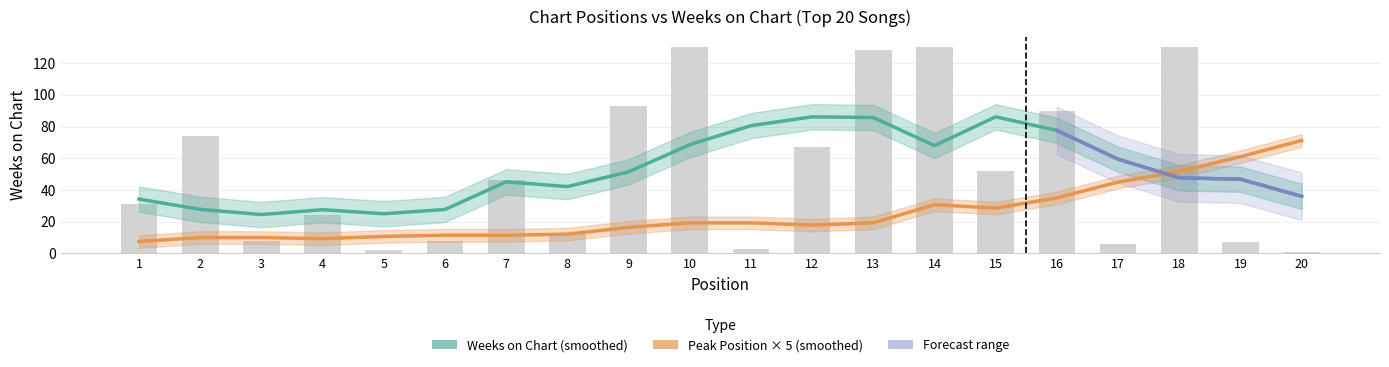

Reading left to right, extract all data points from this chart.

31	74	8	24	2	8	46	13	93	130	3	67	128	130	52	90	6	130	7	1